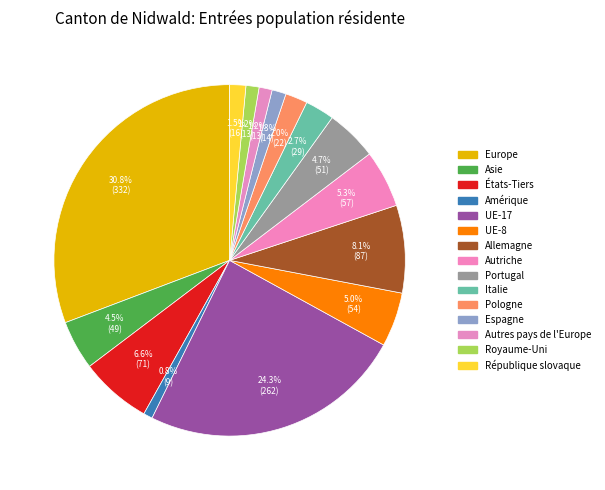

What is the change in value from Europe to République slovaque?

-316